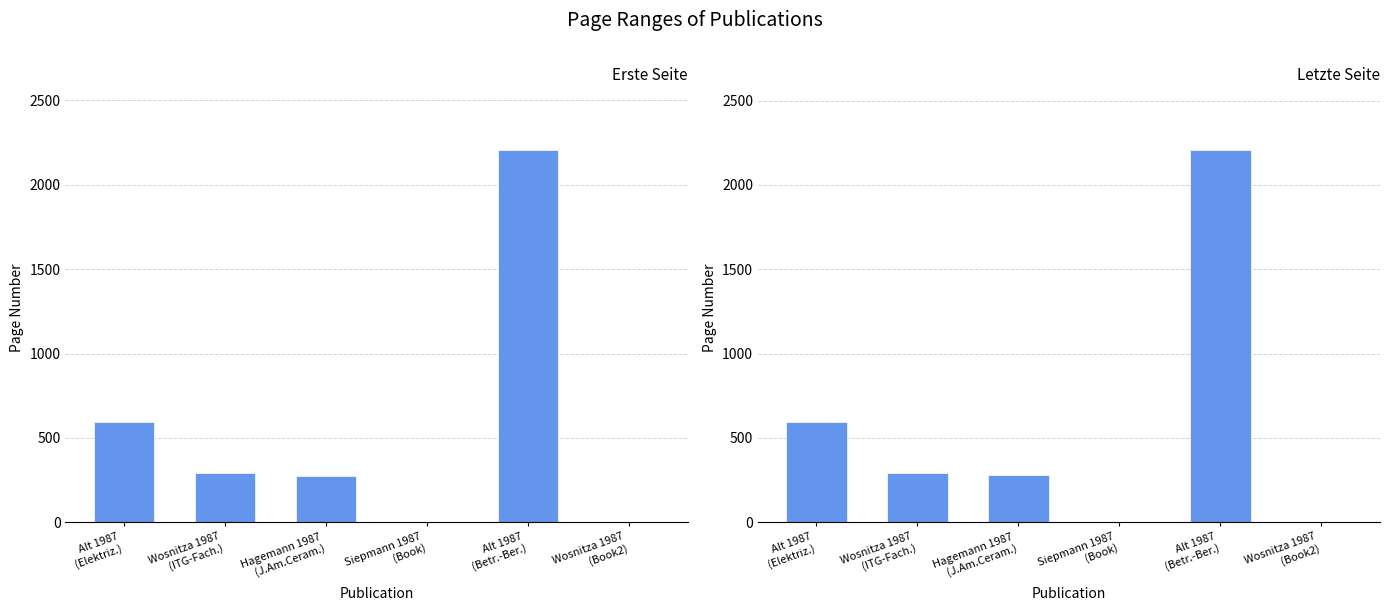

How many bars are there in each group?

2